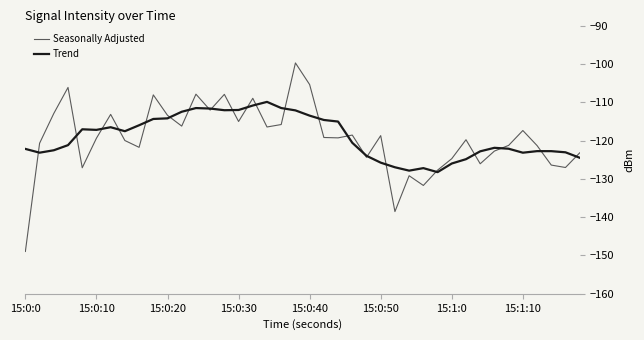

Which series has the largest range (max minus min)?

Seasonally Adjusted